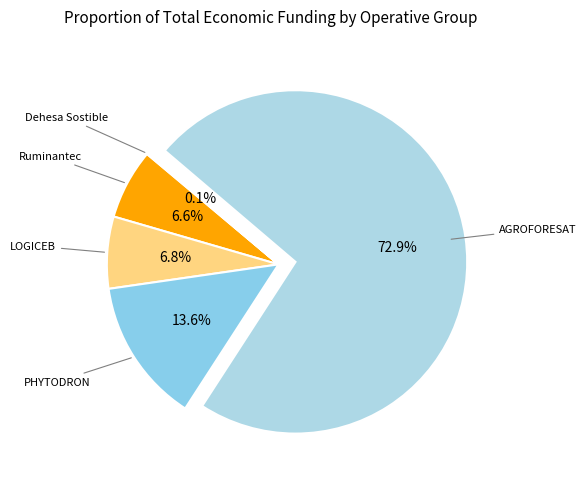

Which slice represents more than half of the pie?

AGROFORESAT